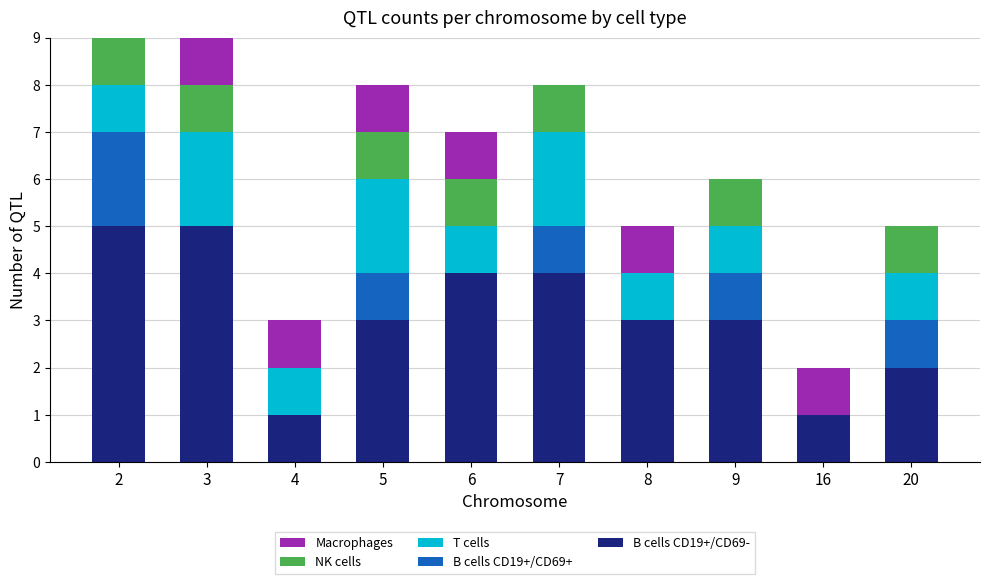

What is the total value across all series at 7?

8